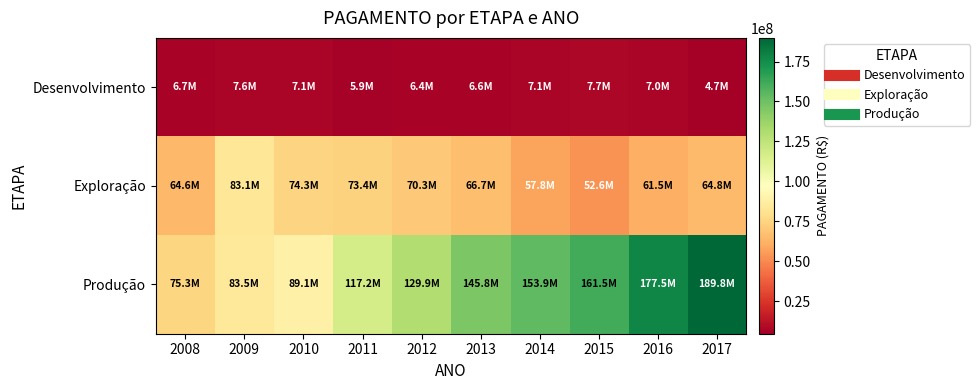

What is the minimum value shown in the chart?

4693201